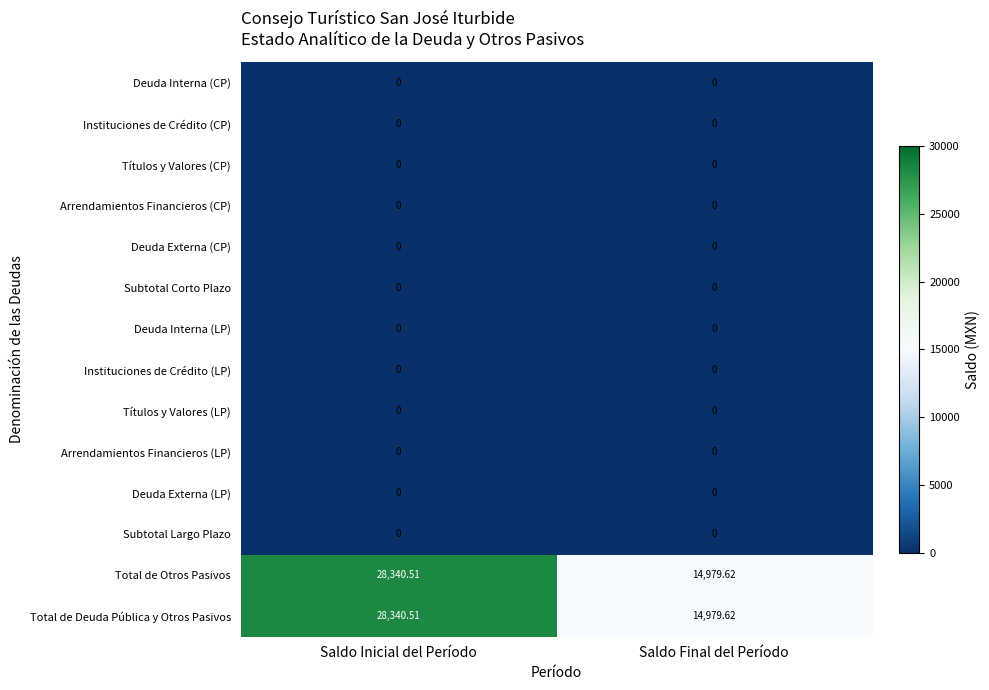

List the labels in order of Total de Deuda Pública y Otros Pasivos value, largest first.

Saldo Inicial del Período, Saldo Final del Período